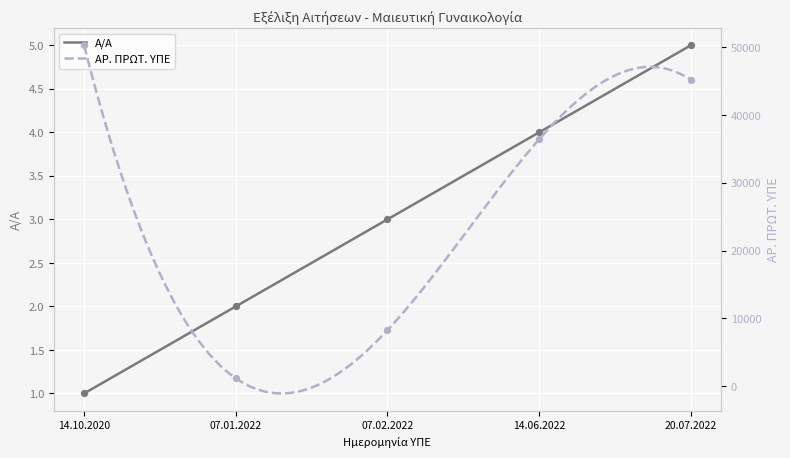

What is the total value across all series at 07.02.2022?

8262